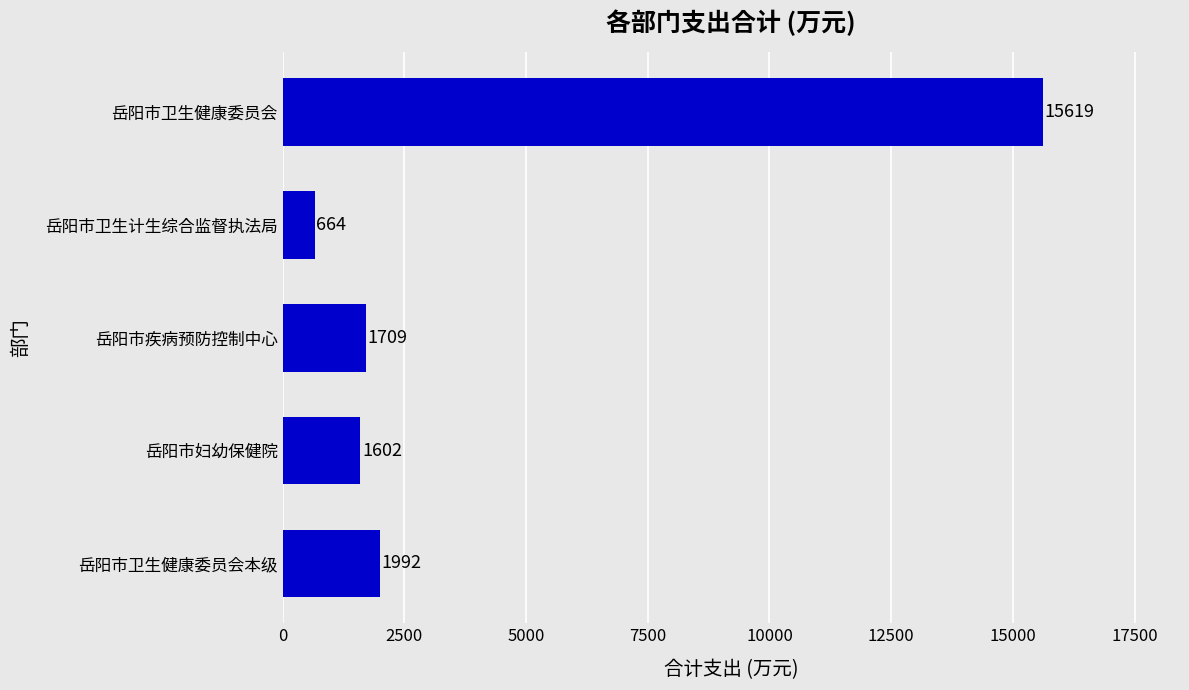

Approximately how many times larger is the value at 岳阳市妇幼保健院 compared to 岳阳市卫生健康委员会本级?

0.8